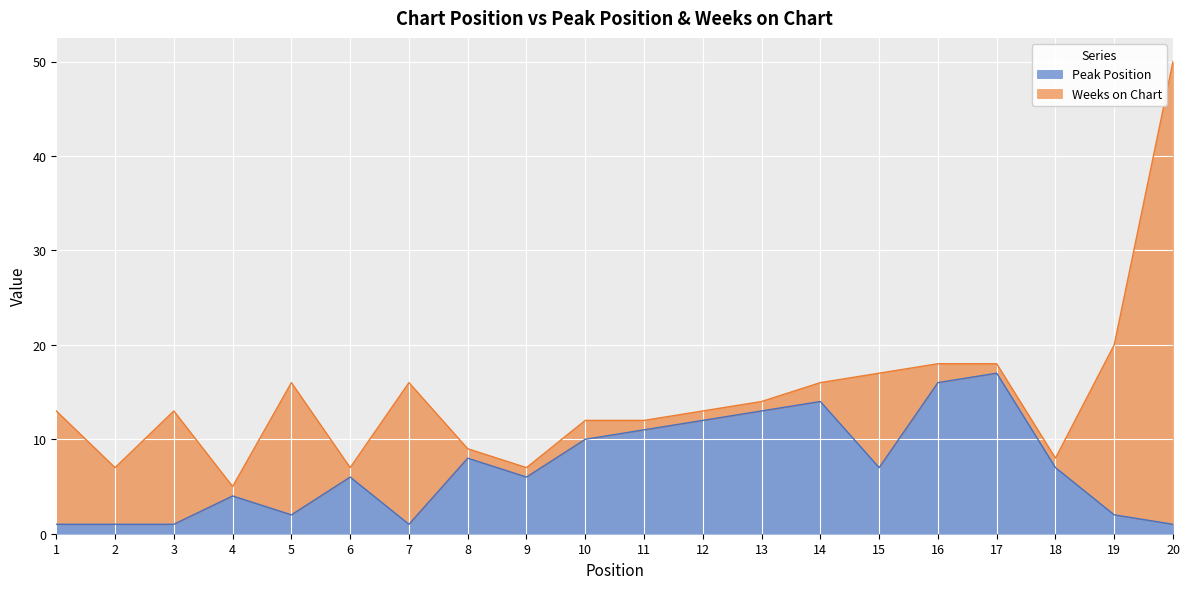

How many data points does each series have?

20